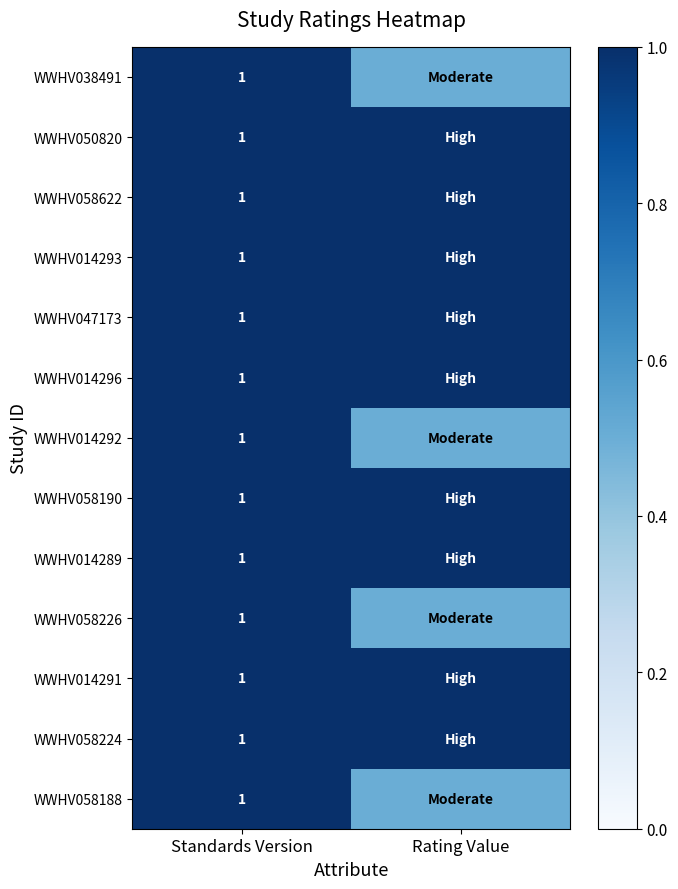

Is it true that WWHV014296 equals 1.0 at Standards Version?

True